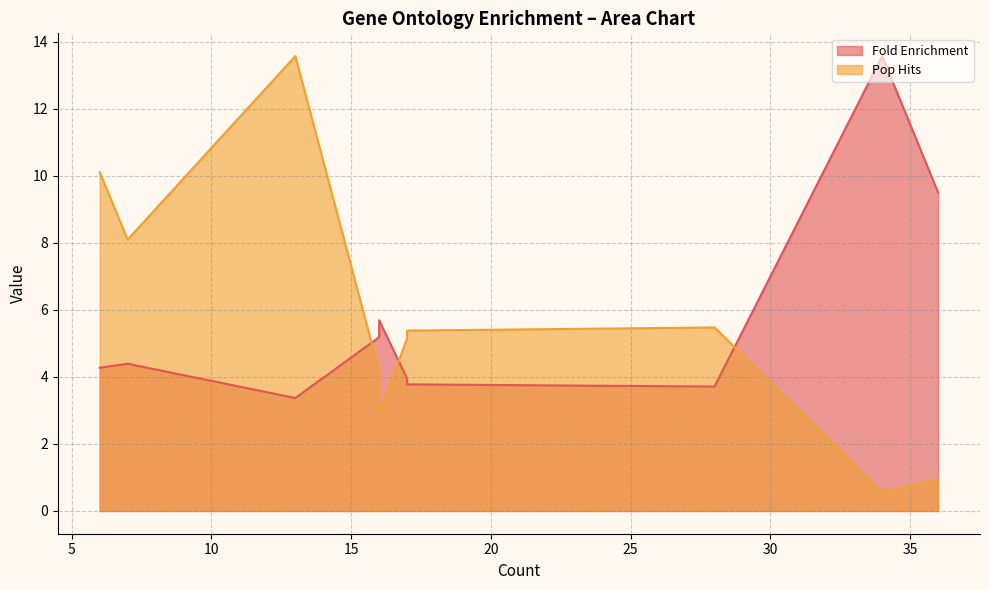

At which category does the chart reach its peak across all series?

34